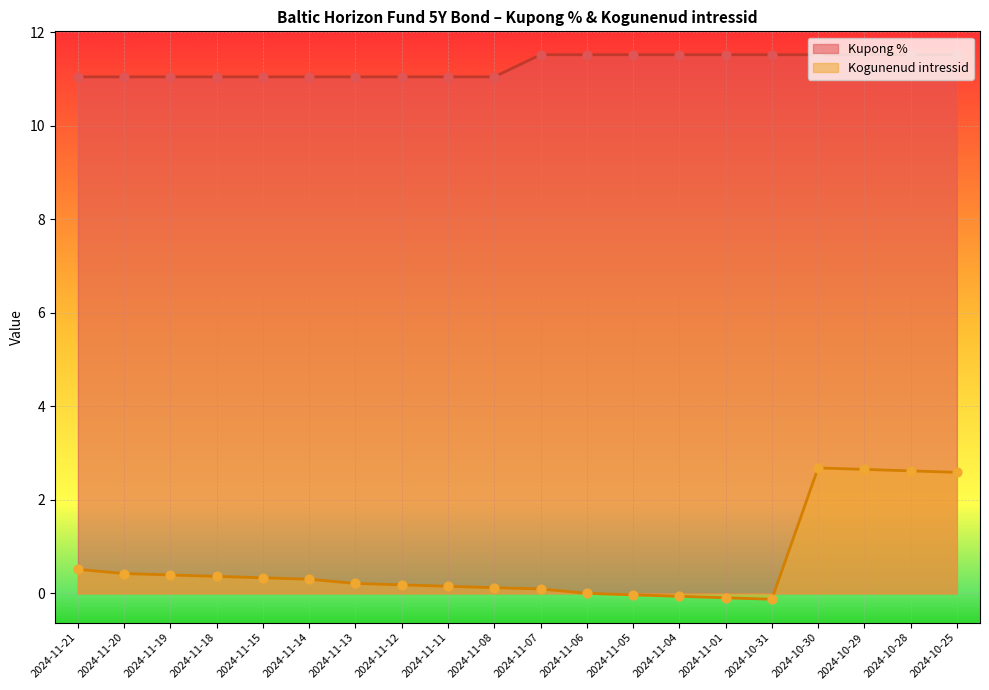

Which series has the widest spread of Y values?

Kogunenud intressid